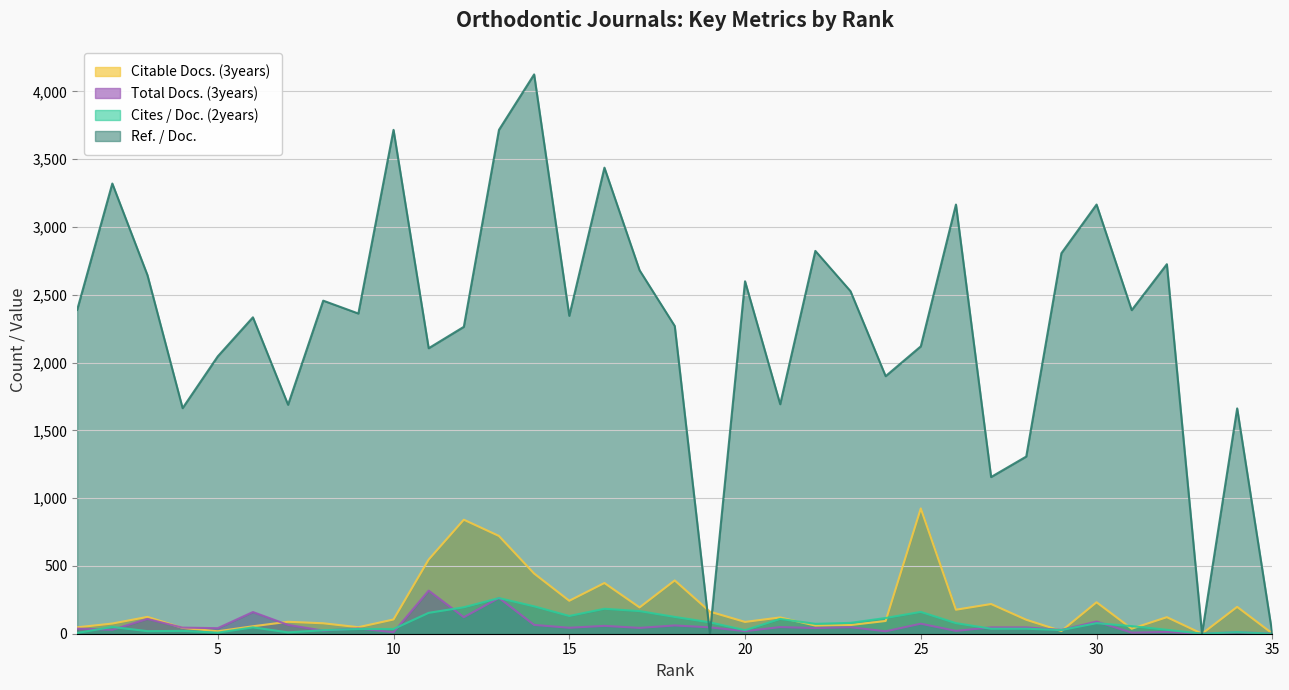

Reading left to right, list all the values displayed in this chart.

Citable Docs. (3years): 47	75	124	43	18	55	88	77	48	105	547	841	721	444	243	374	194	393	163	87	120	60	64	94	924	177	219	103	20	232	37	122	0	198	2
Total Docs. (3years): 38	29	109	45	41	160	65	23	39	11	318	122	264	65	44	58	43	61	47	19	49	42	48	18	74	21	47	47	28	90	8	13	0	11	1
Cites / Doc. (2years): 6	50	19	21	8	47	10	26	35	35	154	195	263	202	131	184	167	124	84	26	109	73	80	116	161	78	37	37	27	78	56	29	0	12	0
Ref. / Doc.: 2389	3321	2645	1664	2046	2334	1689	2457	2362	3717	2106	2264	3717	4126	2345	3438	2681	2270	0	2600	1693	2824	2527	1900	2120	3166	1156	1307	2807	3166	2387	2726	0	1662	0